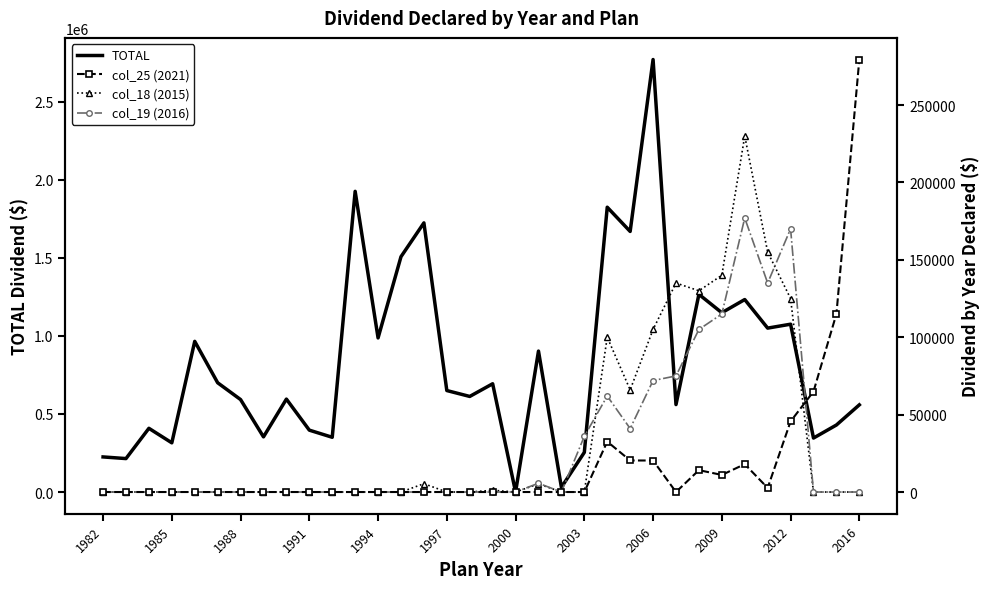

How many positive values does the TOTAL series have?

33